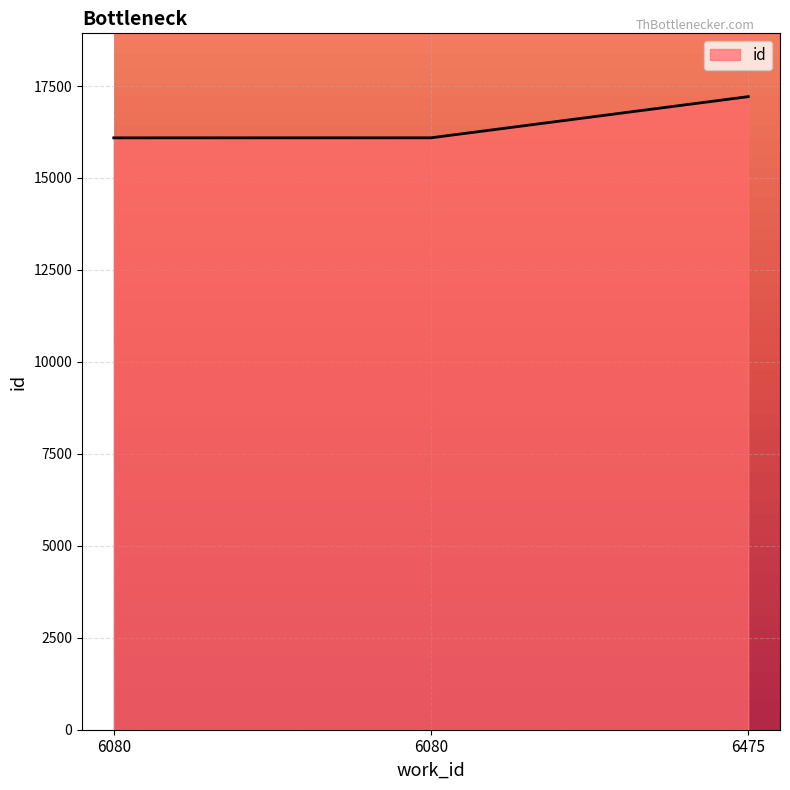

Does the chart display data point markers on the line(s)?

No